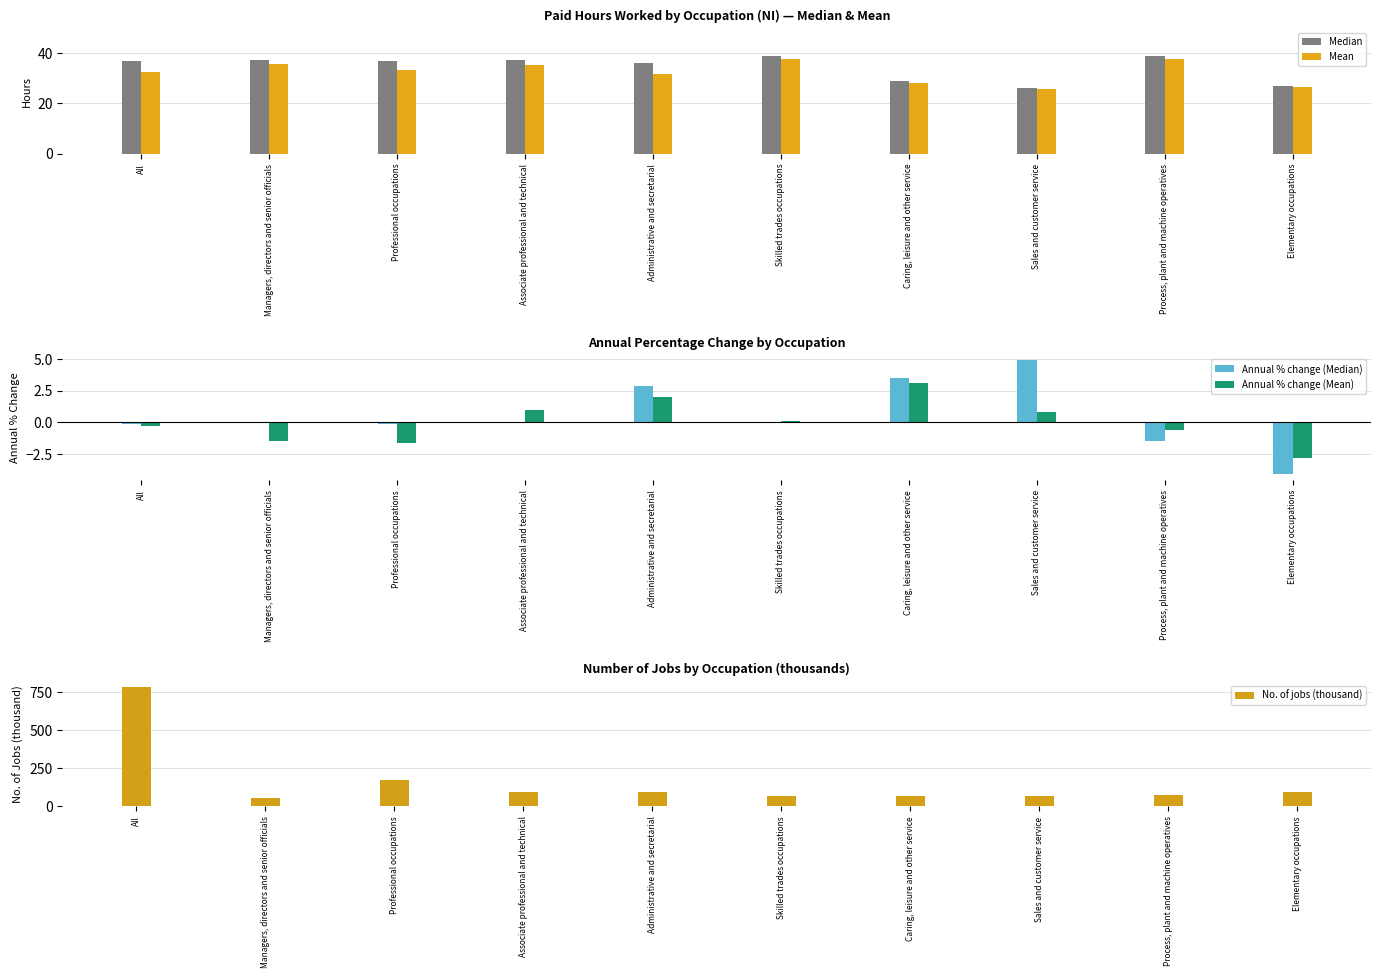

What is the label of the 6th bar from the left?

Skilled trades occupations